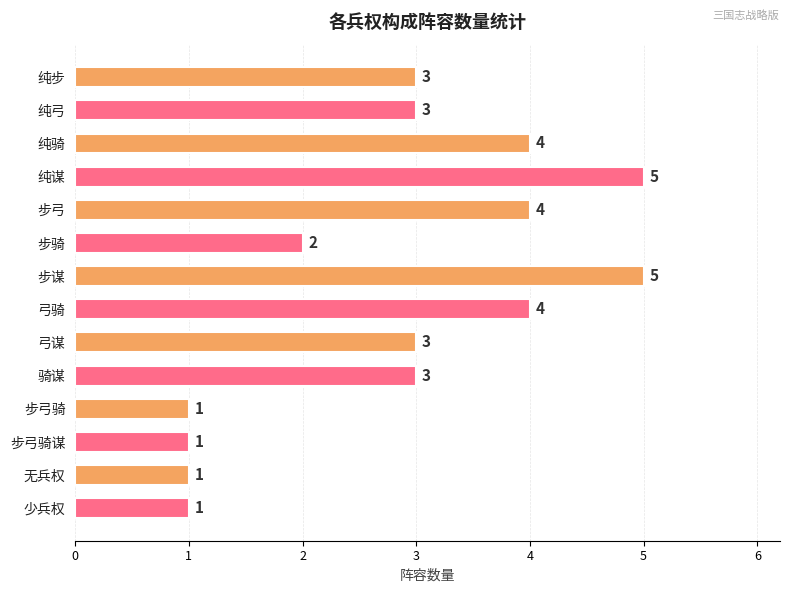

Does the chart contain any negative values?

No